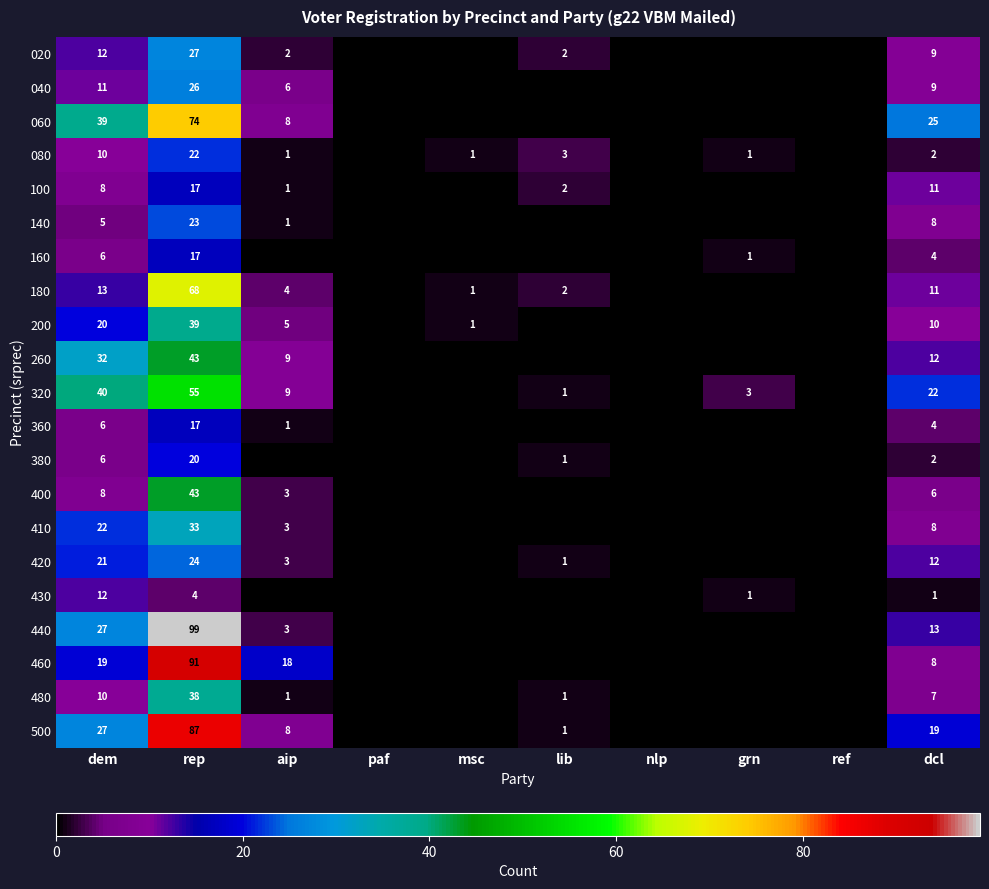

What is the spread (max minus min) of values at rep?

95